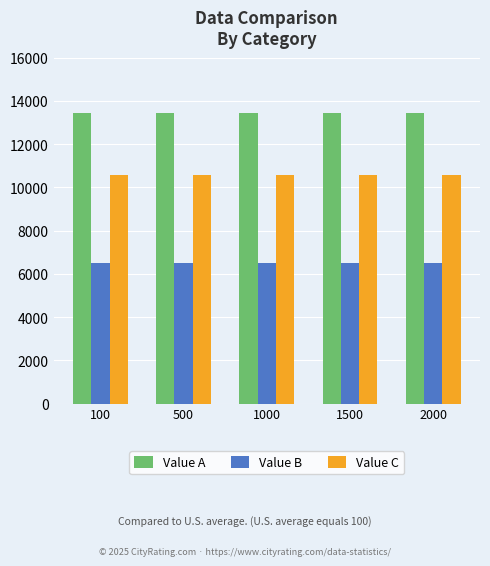

Reading left to right, extract all data points from this chart.

Value A: 100=13440.0	500=13440.0	1000=13440.0	1500=13440.0	2000=13440.0
Value B: 100=6497.5	500=6497.5	1000=6497.5	1500=6497.5	2000=6497.5
Value C: 100=10560.0	500=10560.0	1000=10560.0	1500=10560.0	2000=10560.0